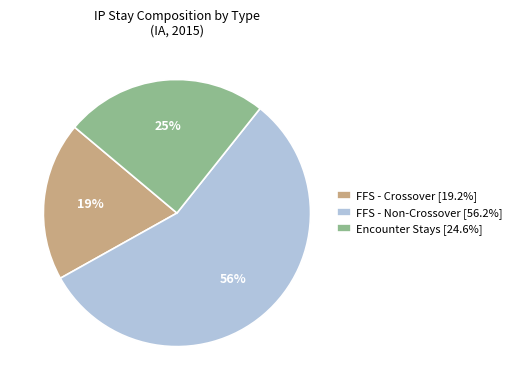

Is there a majority slice in this chart?

Yes